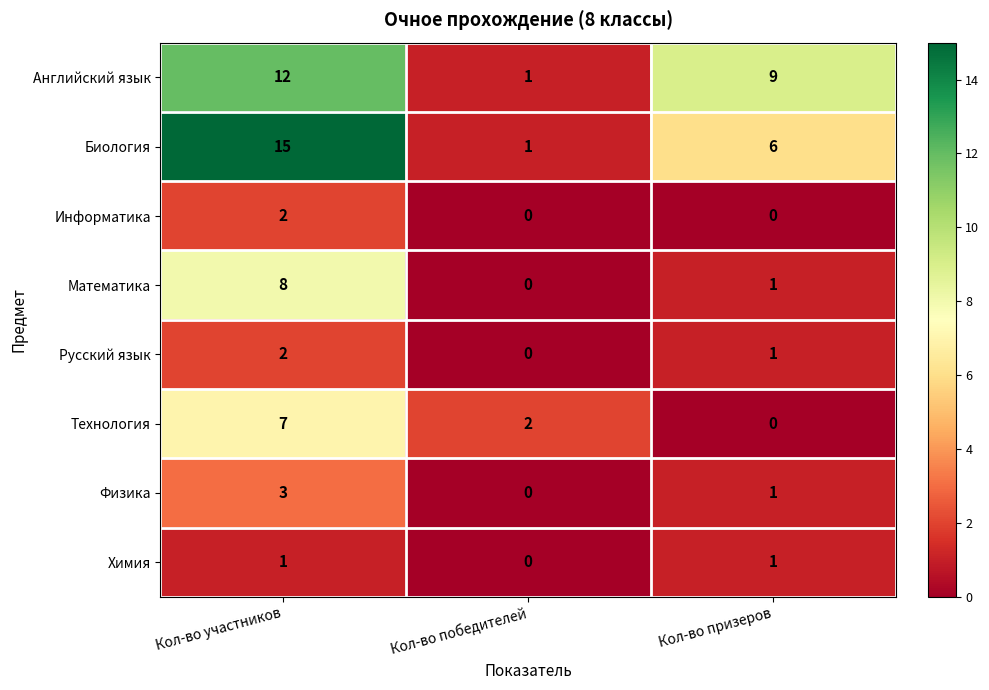

What is the total value across all series at Кол-во победителей?

4